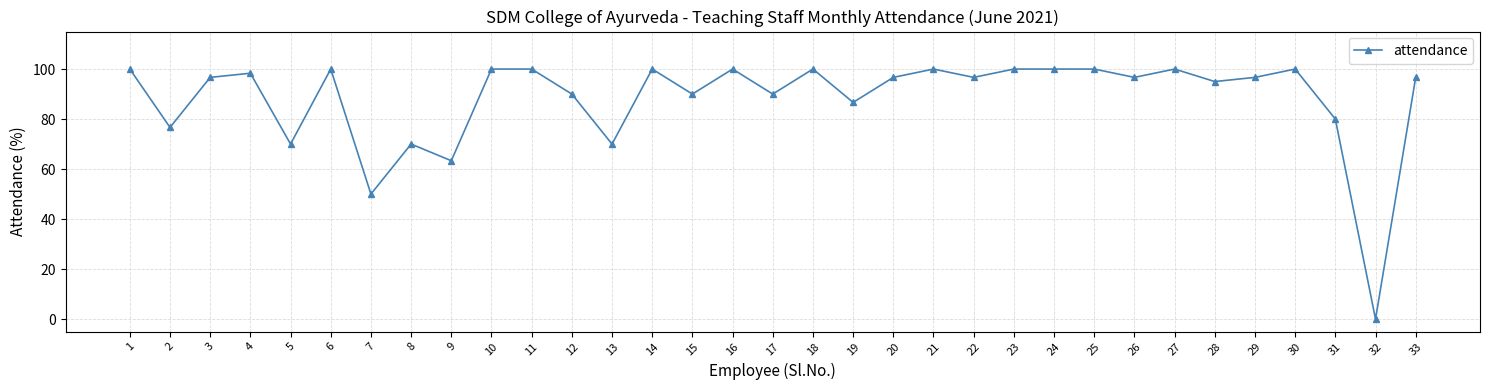

At which category does the chart reach its minimum across all series?

32